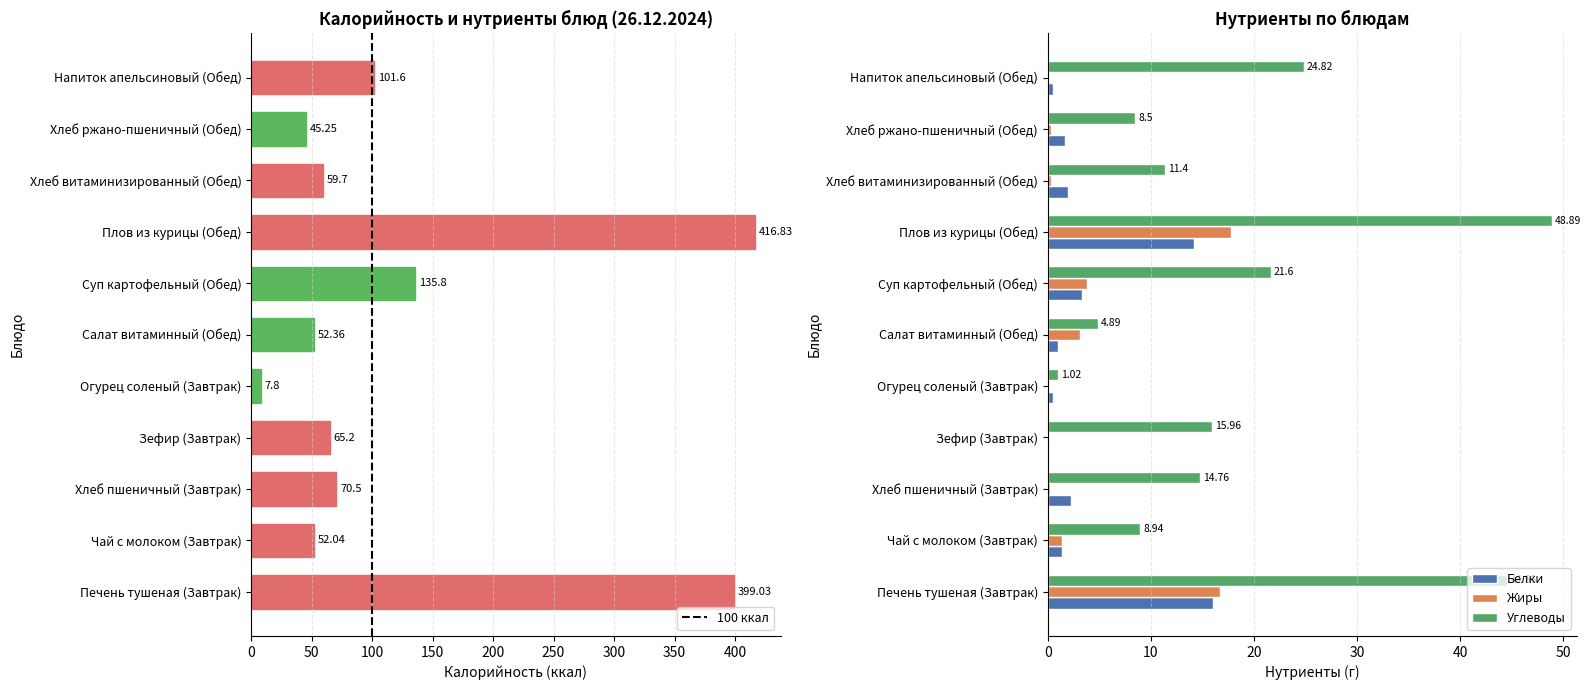

Which series changed the most between Зефир (Завтрак) and Хлеб витаминизированный (Обед)?

Калорийность